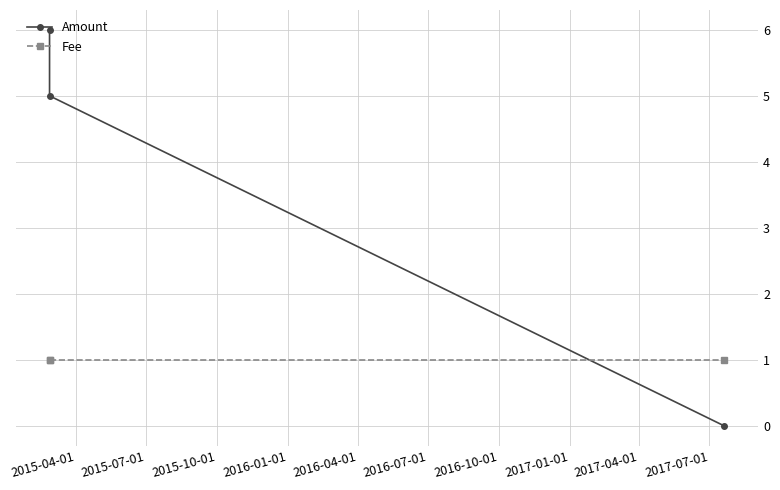

What is the value of the Fee point at the 1st from the left?

1